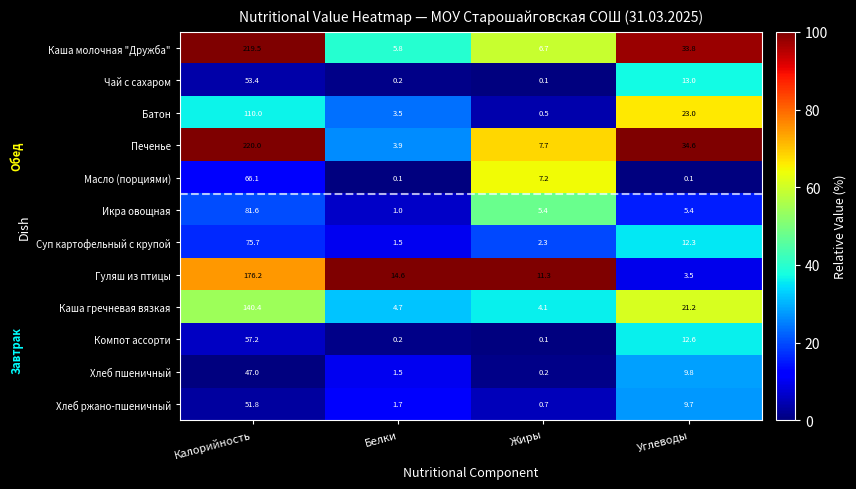

Is it true that Чай с сахаром equals 22.7 at Углеводы?

False